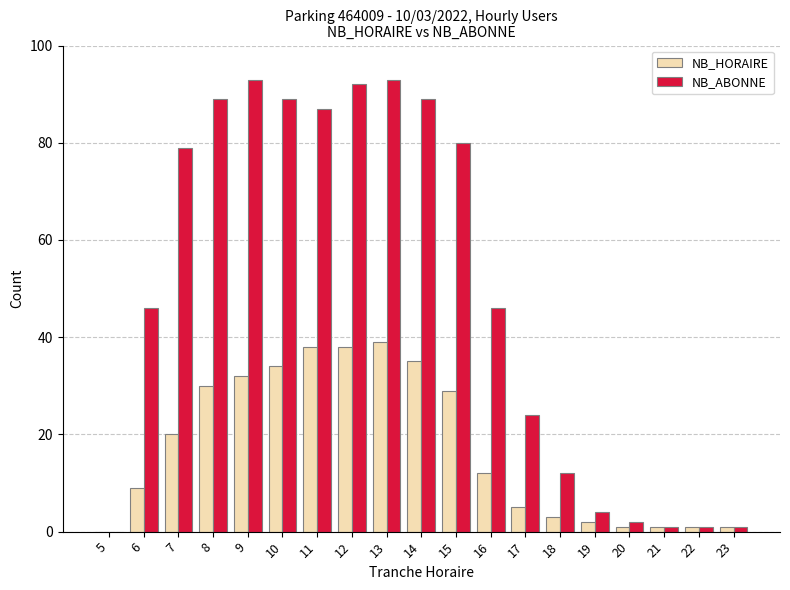

What is the total value across all series at 8?

119